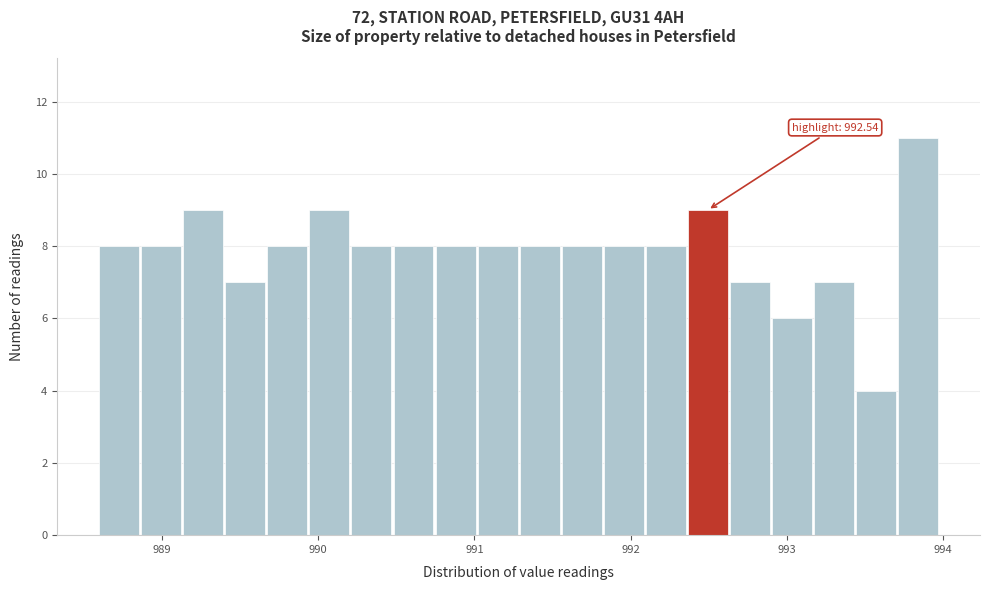

Around what value on the x-axis is the tallest bar? Give the approximate position of its centre, as read against the axis.

993.8